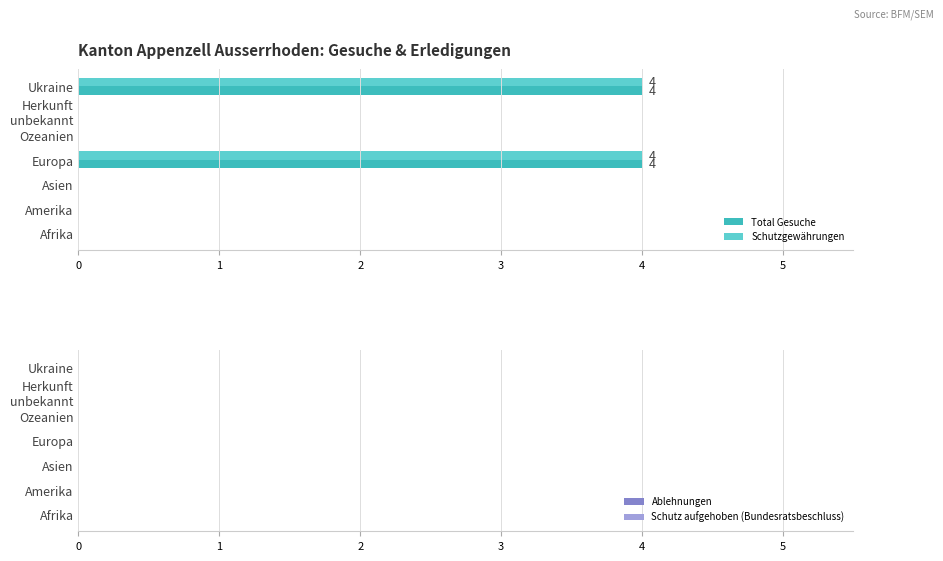

Is the value of Schutzgewährungen at Ukraine greater than the value of Total Gesuche at Ozeanien?

Yes